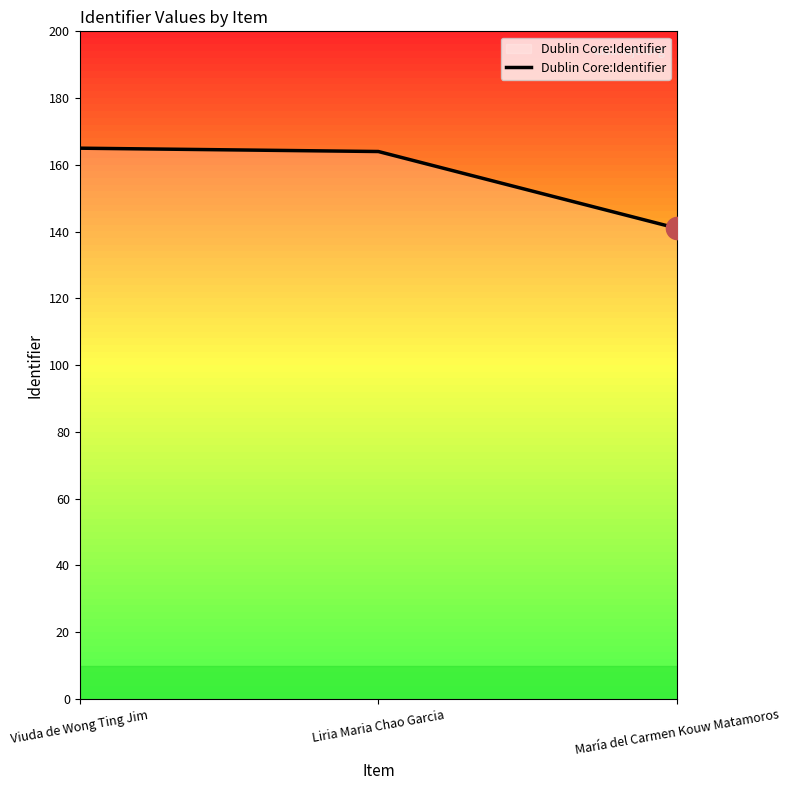

True or false: the data shows 141 at María del Carmen Kouw Matamoros.

True